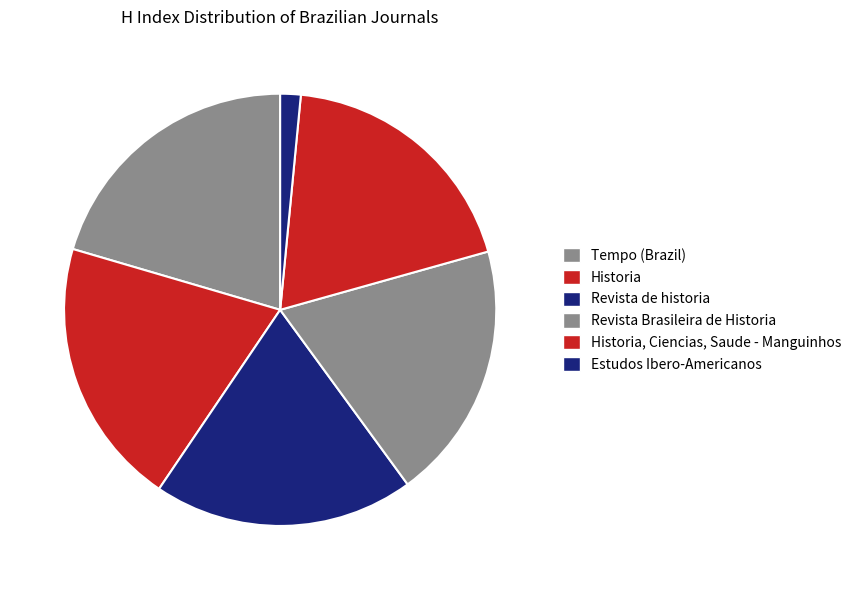

What is the largest slice in the pie chart?

Tempo (Brazil)